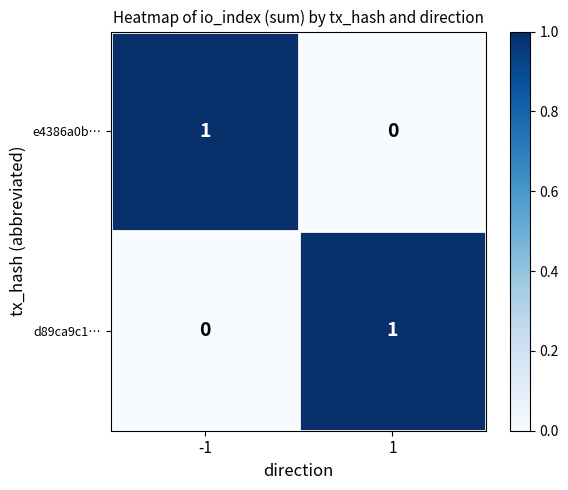

Reading left to right, list all the values displayed in this chart.

e4386a0b…: 1	0
d89ca9c1…: 0	1